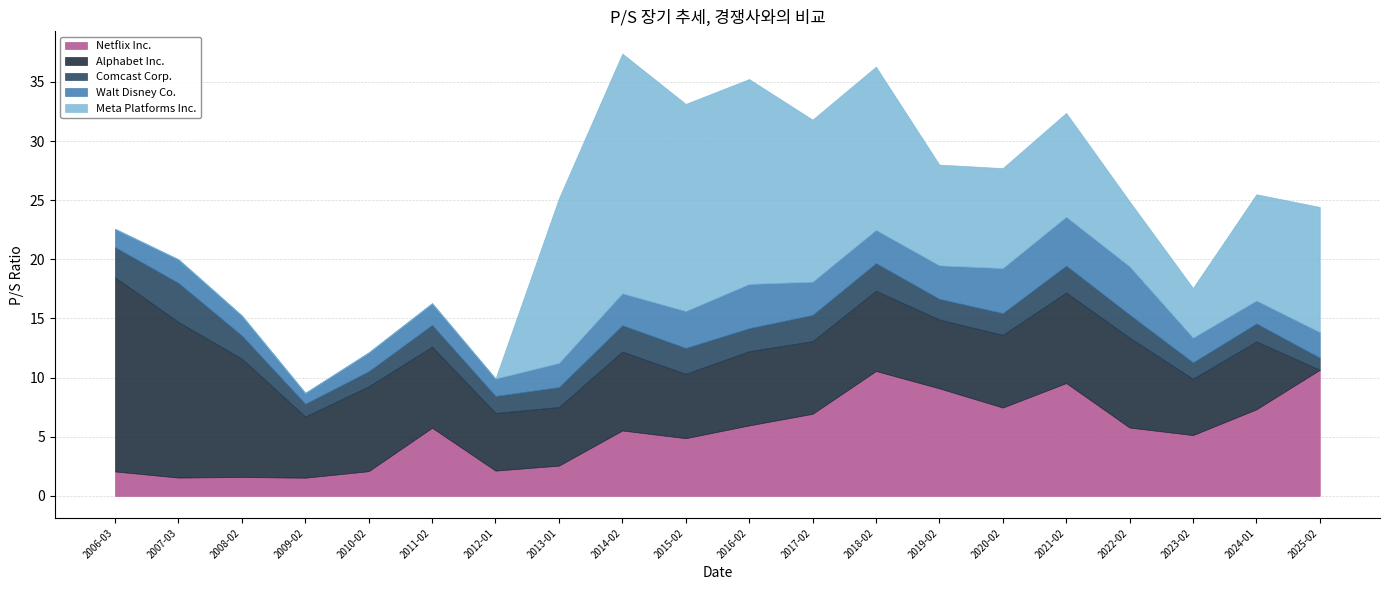

What is the label of the 19th point from the left?

2024-01-31